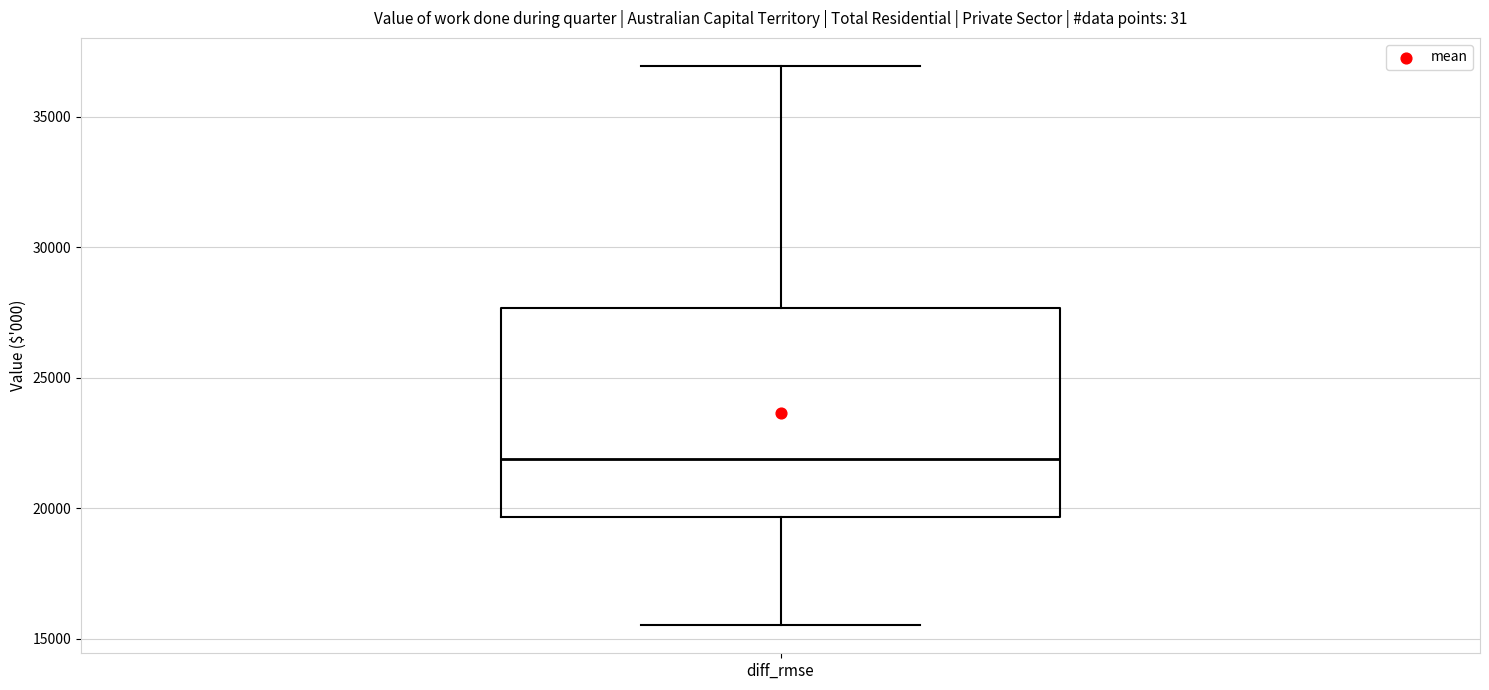

Where is the upper edge of the box for diff_rmse on the y-axis? The values are not printed on the chart, so give them approximately, as read against the axis.

27500